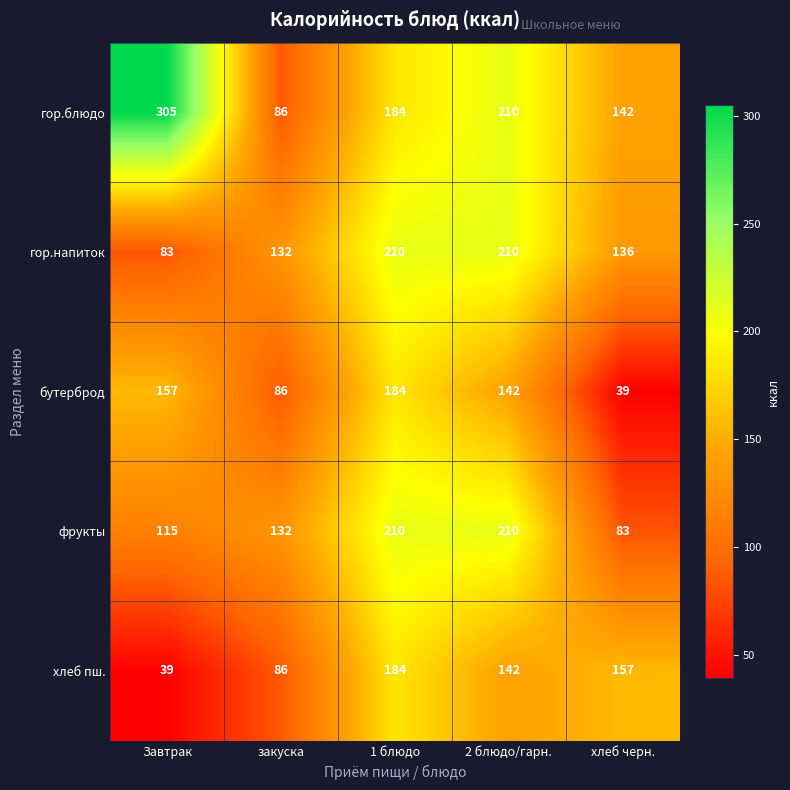

True or false: гор.блюдо has a value of 305 at Завтрак.

True